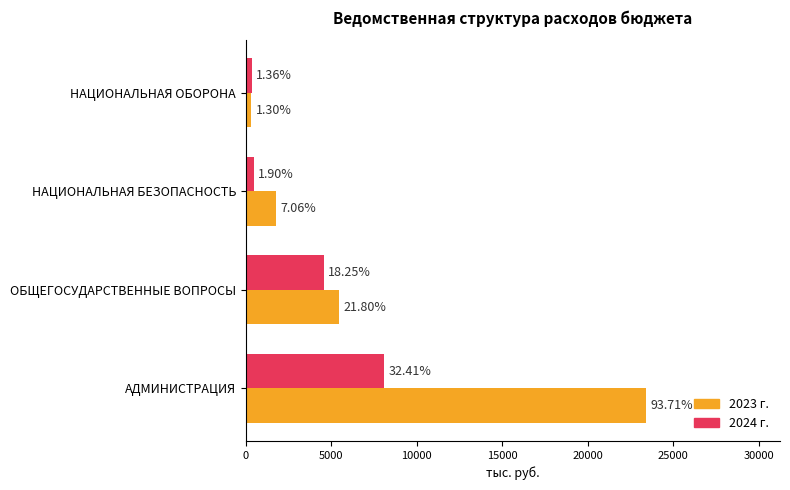

Reading right to left, what are all the values shown in this chart?

2023 г.: 325.8	1764.7	5449.4	23428.0
2024 г.: 340.6	474.2	4563.4	8103.6